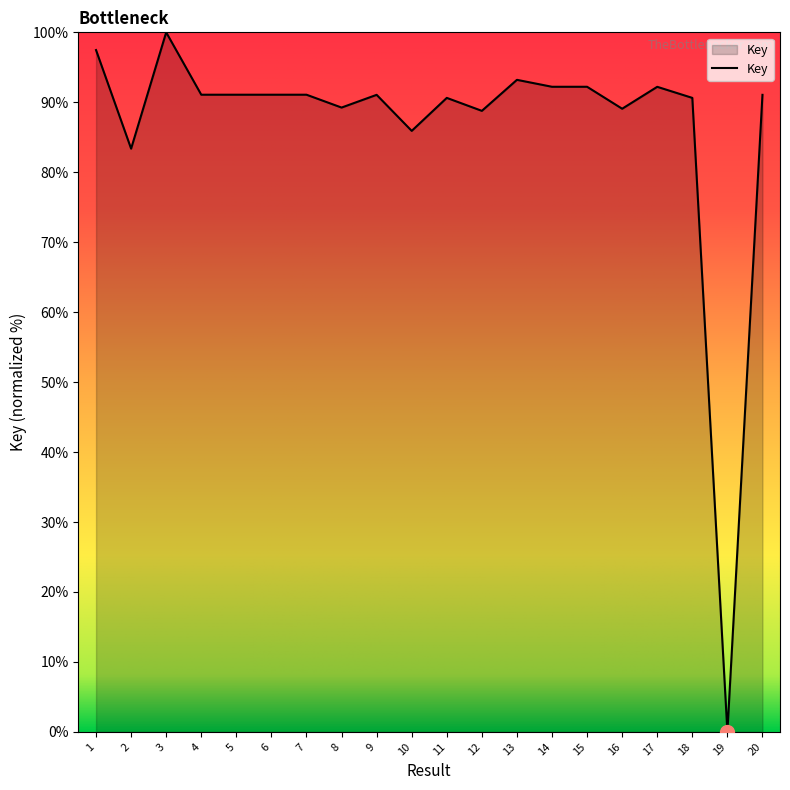

The value at 9 is 131.5. True or false?

False